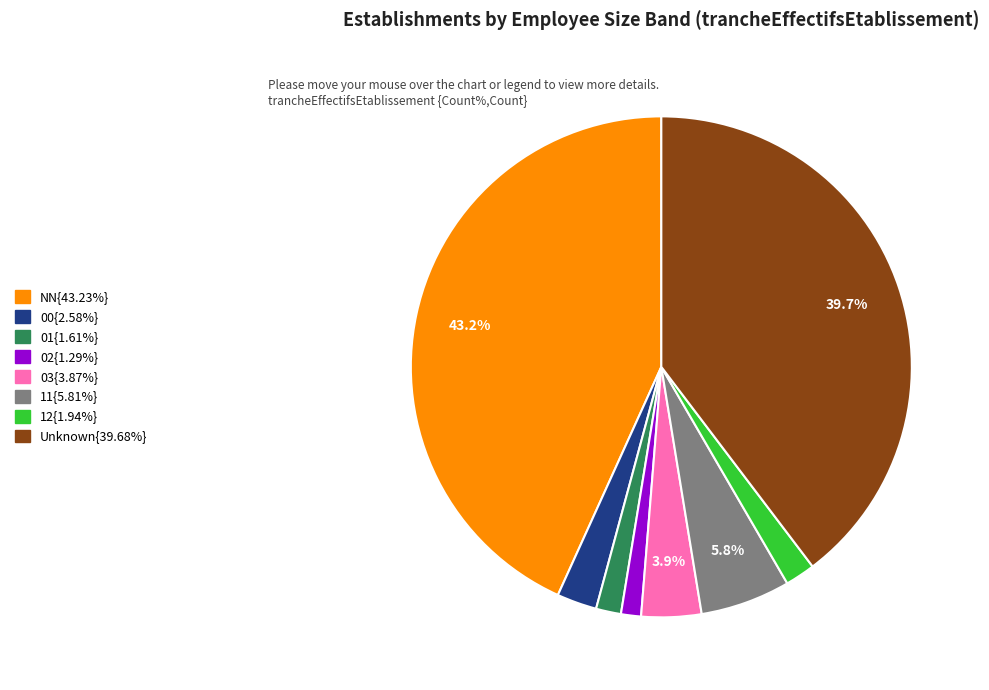

Is there any slice that represents more than half of the pie?

No